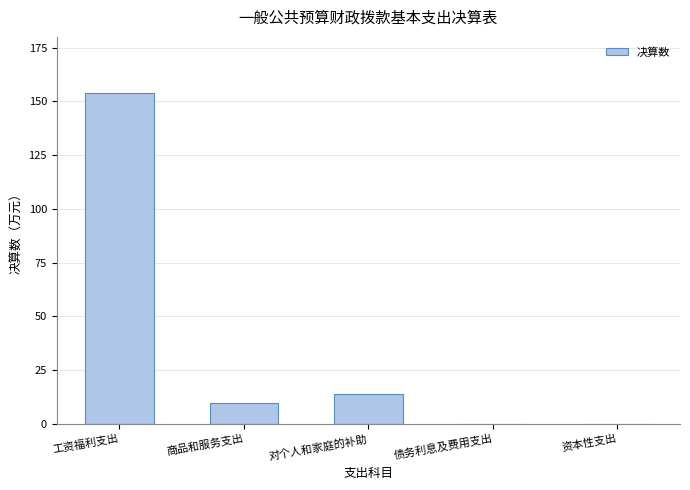

What is the ratio of the value at 商品和服务支出 to the value at 对个人和家庭的补助?

0.7